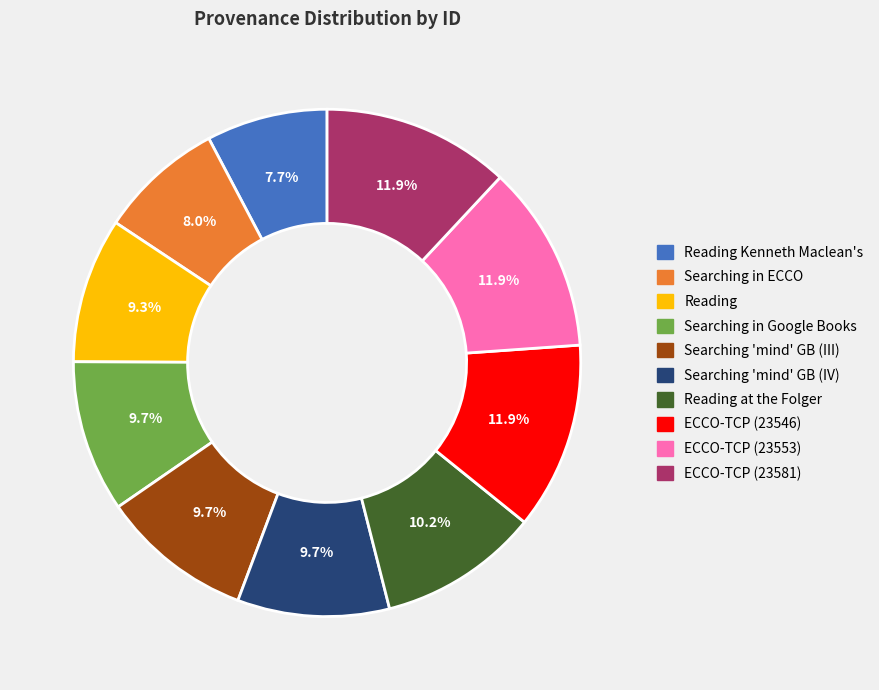

Is there any slice that represents more than half of the pie?

No